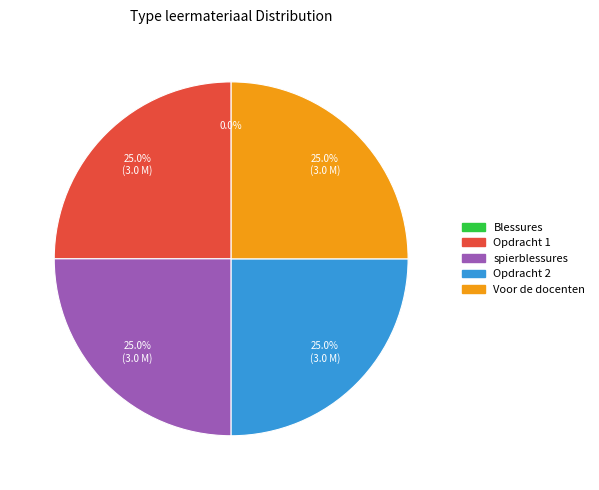

What percentage is the Opdracht 1 slice, to the nearest percent?

25%